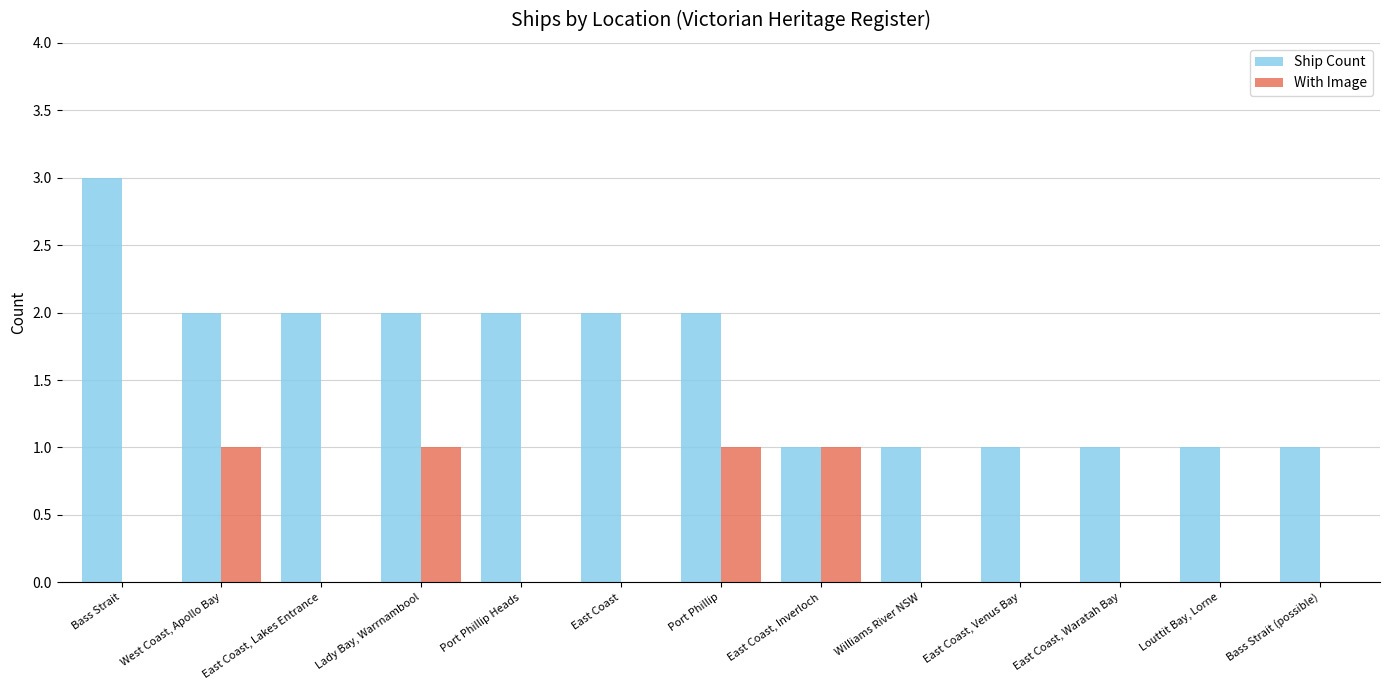

Which series changed the most between East Coast, Lakes Entrance and Williams River NSW?

Ship Count